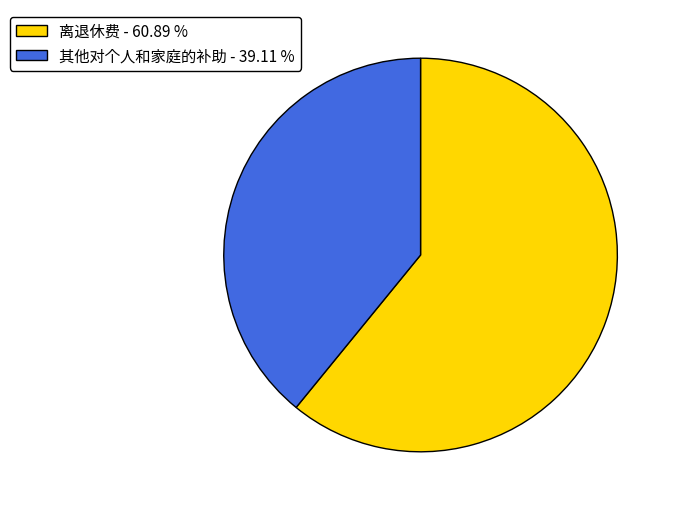

Rank the categories by value from highest to lowest.

离退休费, 其他对个人和家庭的补助